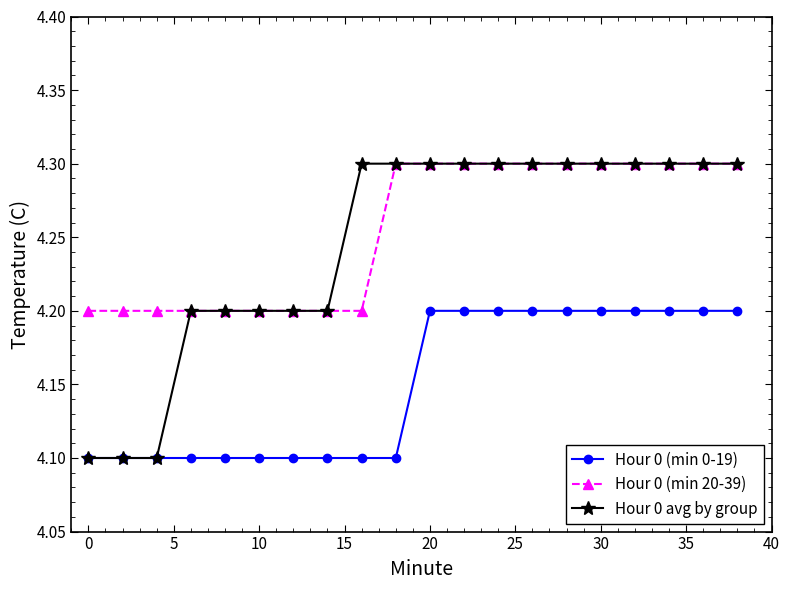

What is the difference between the second highest and minimum values in the Hour 0 avg by group series?

0.2